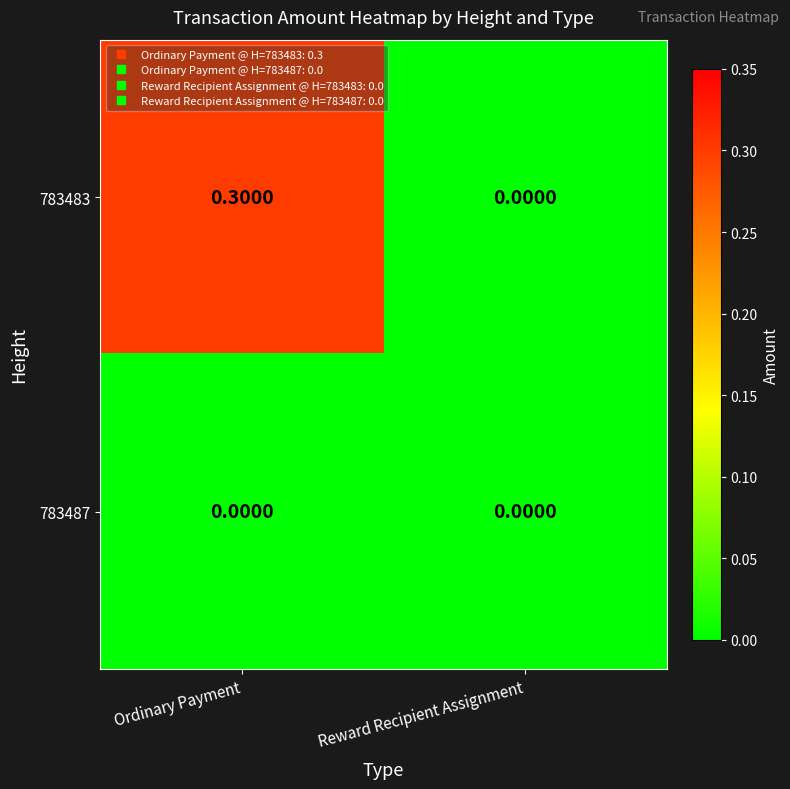

Count the number of categories in the chart.

2